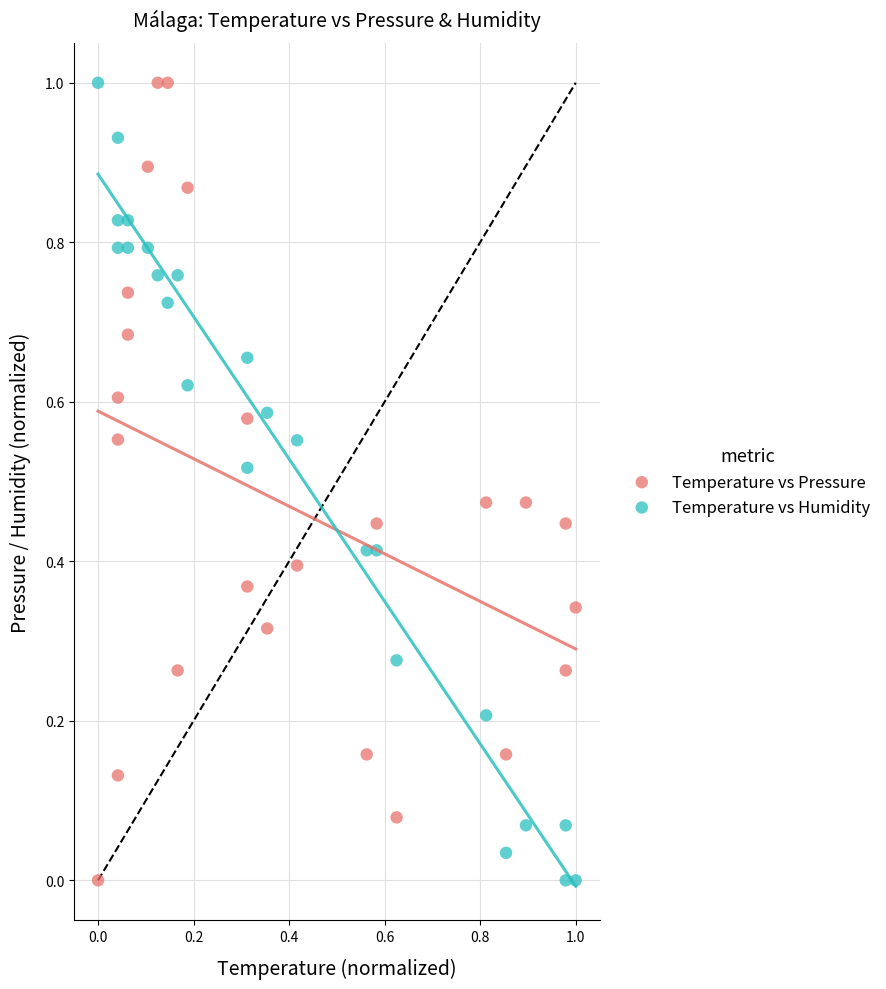

What is the X range (max minus min) for the scatter plot?

1.0